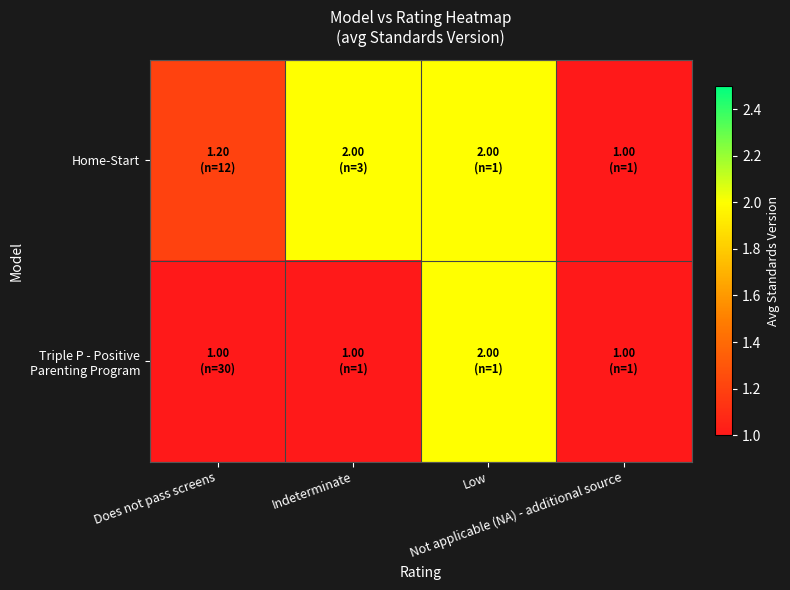

Count the number of data series in this chart.

2